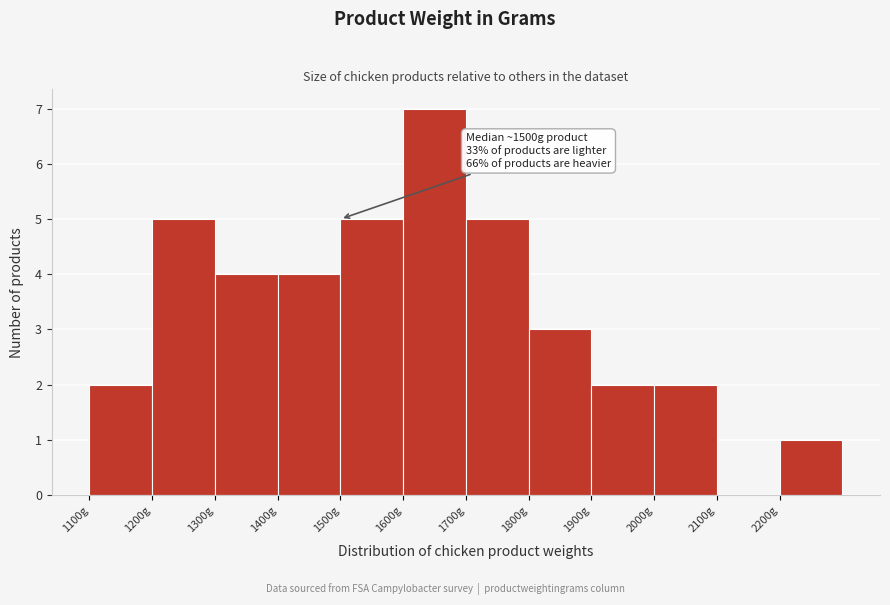

Over which range of the x-axis is the bar tallest?

1600 to 1700